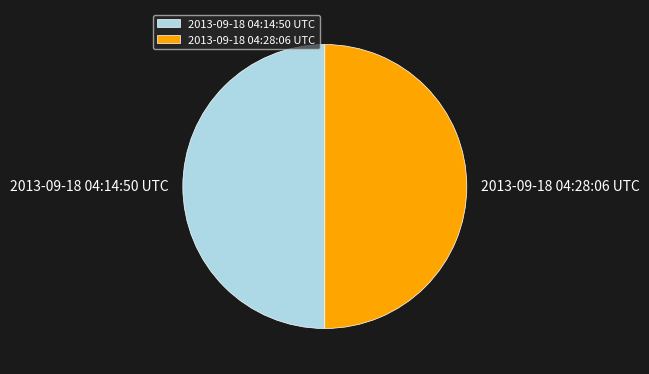

True or false: 2013-09-18 04:14:50 UTC accounts for 50% of the total.

True